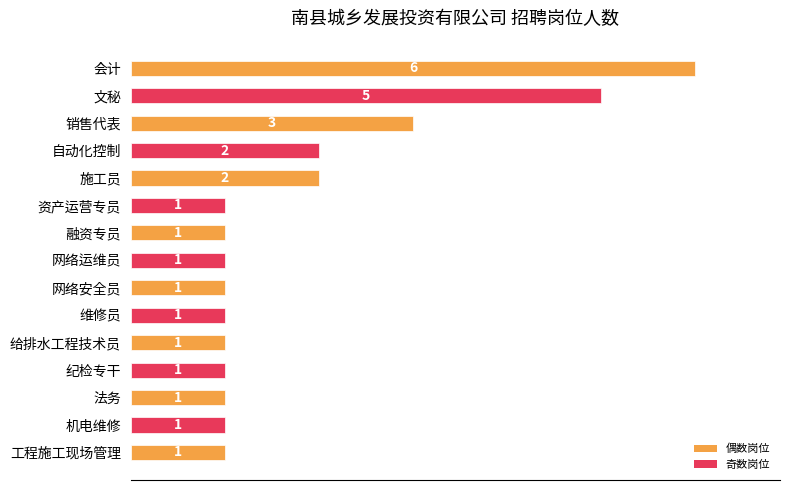

True or false: the data shows 4 at 销售代表.

False